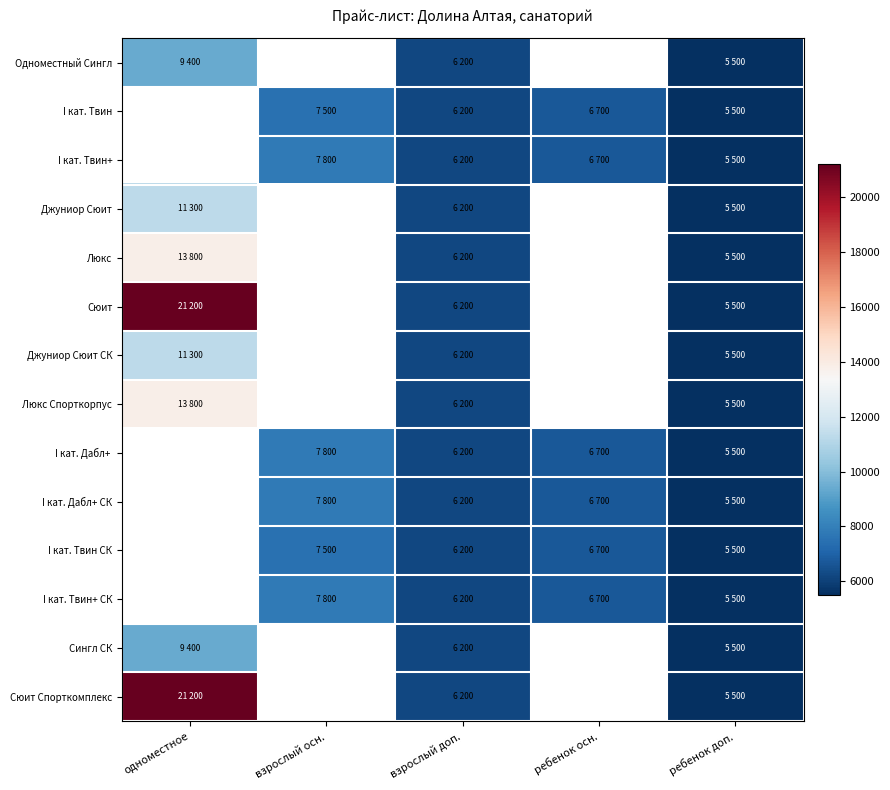

Which has a higher value, взрослый осн. or одноместное?

одноместное